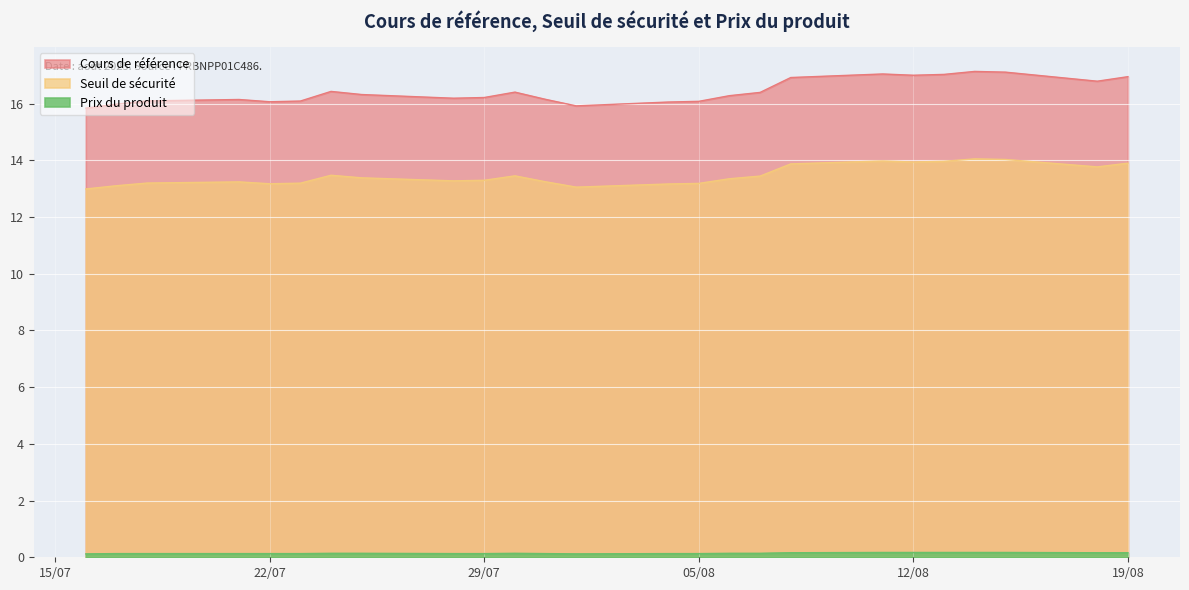

At which category does the chart reach its minimum across all series?

2025-08-01